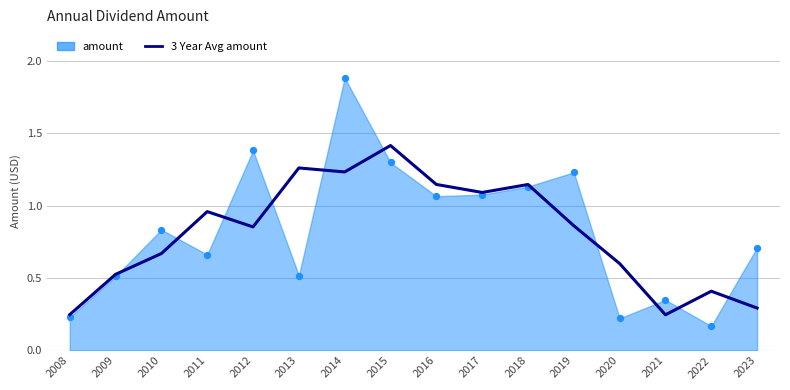

Which has a higher value, 2011 or 2023?

2011